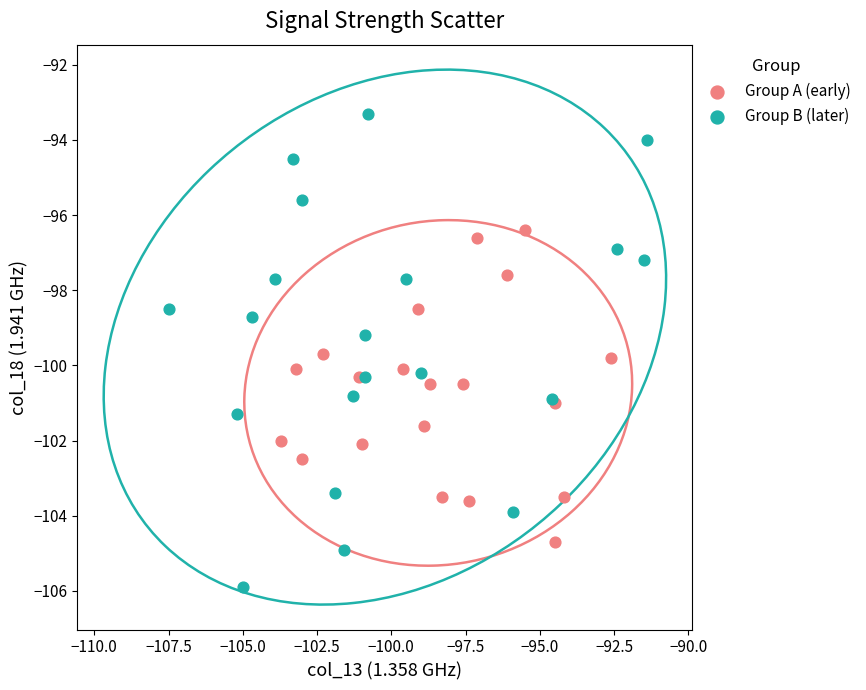

Which series contains the highest Y value?

Group B (later)